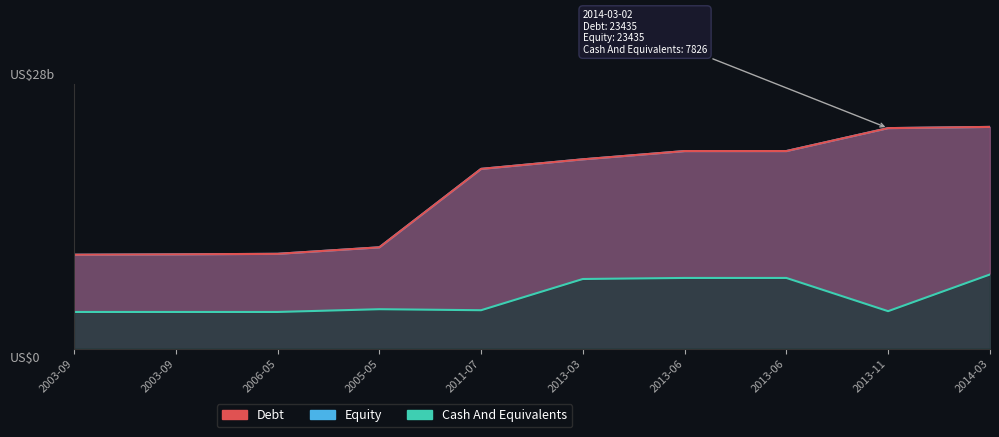

Does the chart have visible grid lines?

Yes